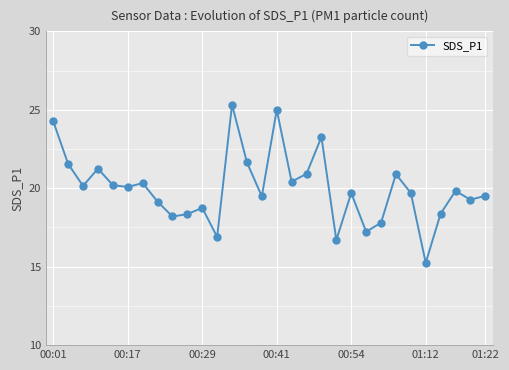

What is the maximum value shown in the chart?

25.3